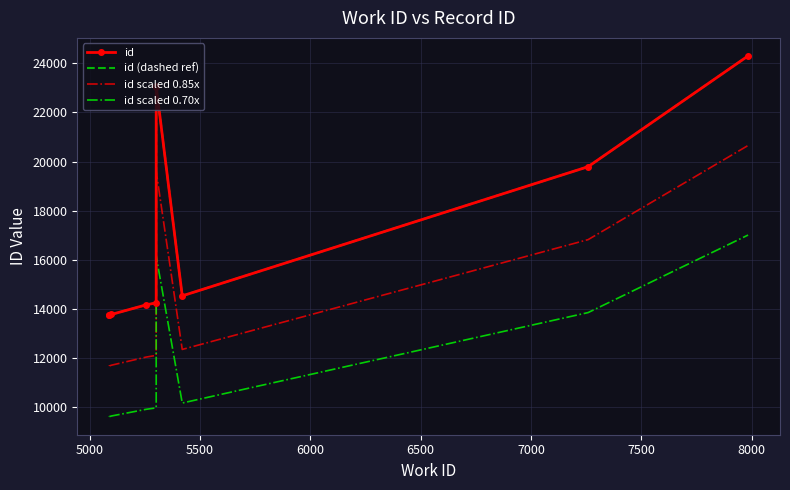

The value of id scaled 0.70x at 5000 is 2955.3. True or false?

False